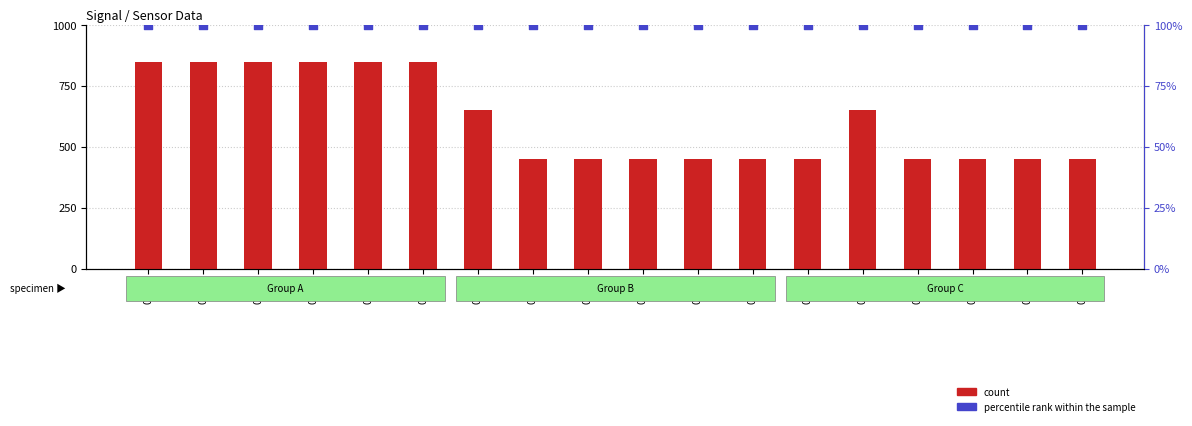

Which series reaches the minimum Y coordinate?

percentile rank within the sample